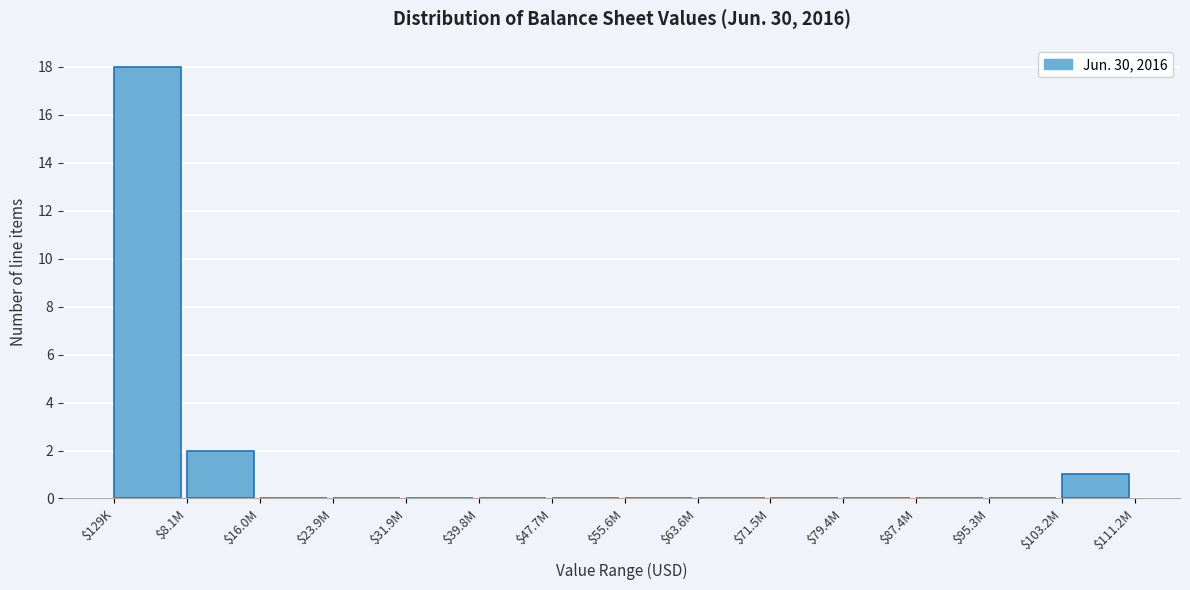

What is the greatest value displayed?

18